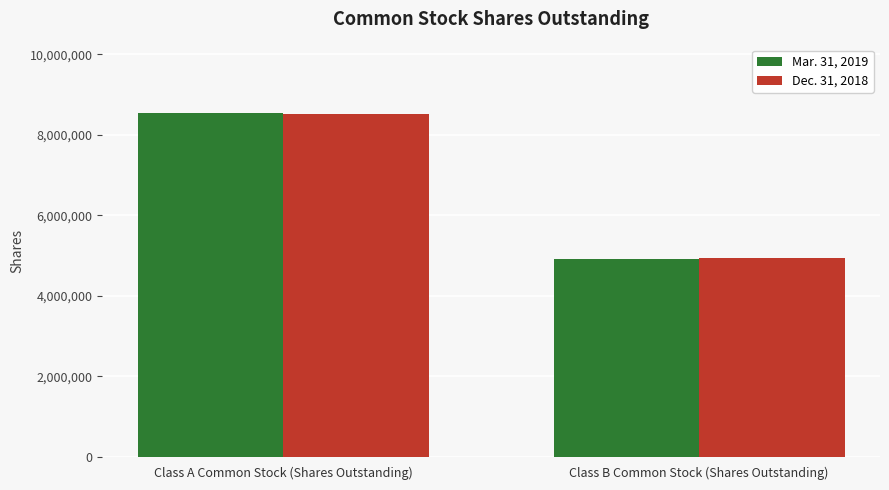

Which series has the largest range (max minus min)?

Mar. 31, 2019